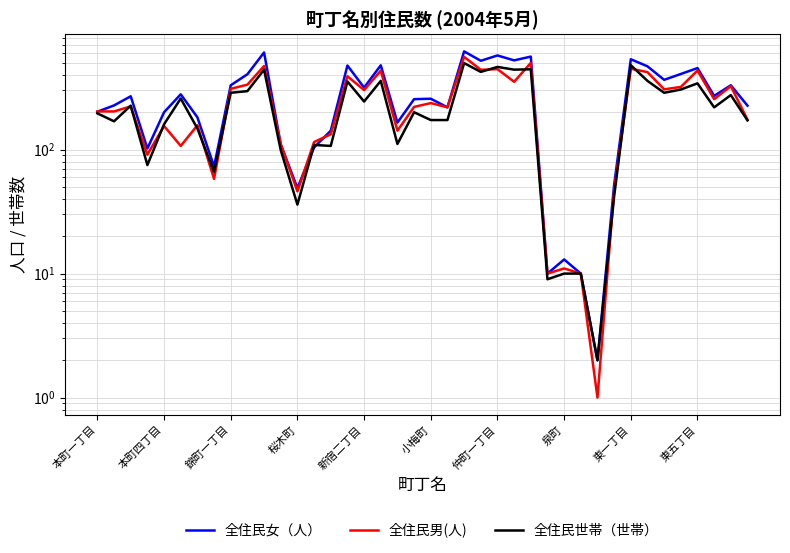

Is it true that 全住民世帯（世帯） equals 2 at 30?

True